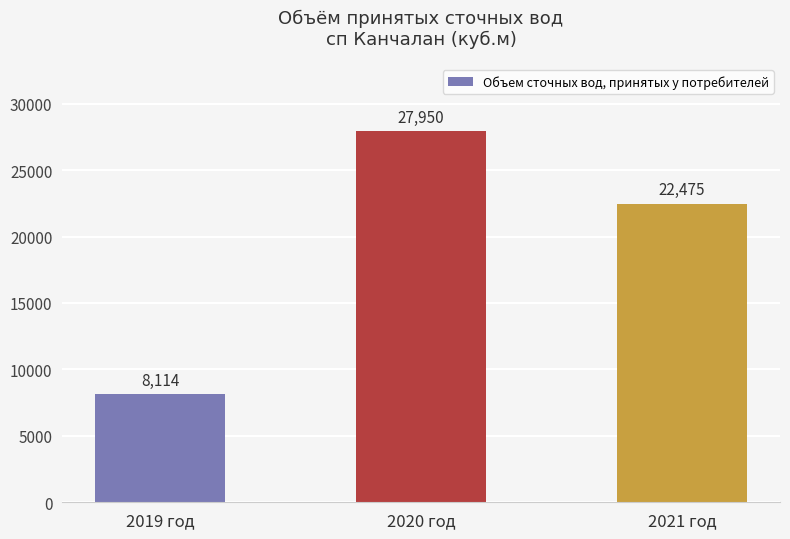

What is the sum of all values?

58538.6